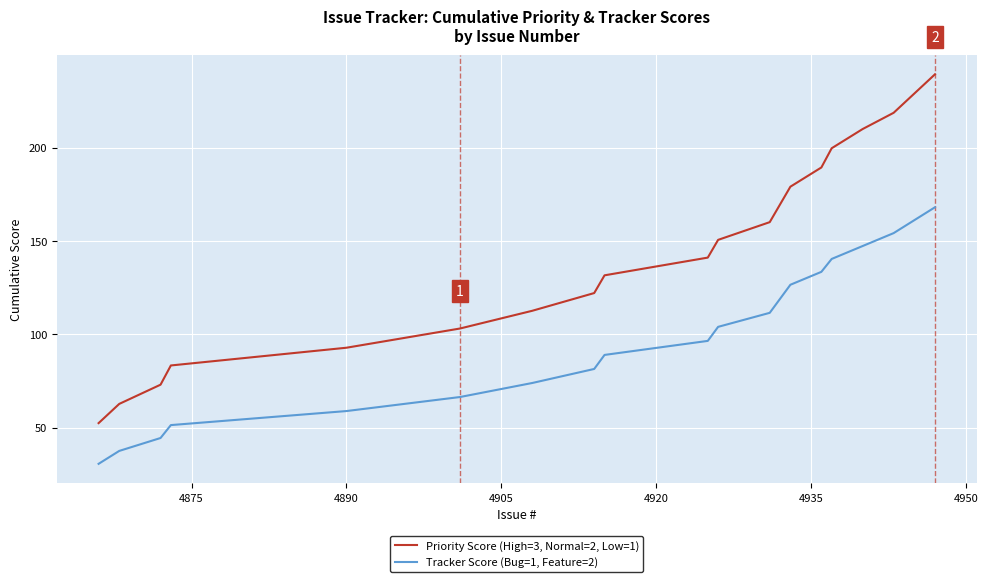

What is the difference between the maximum and minimum values in the Priority Score (High=3, Normal=2, Low=1) series?

186.8